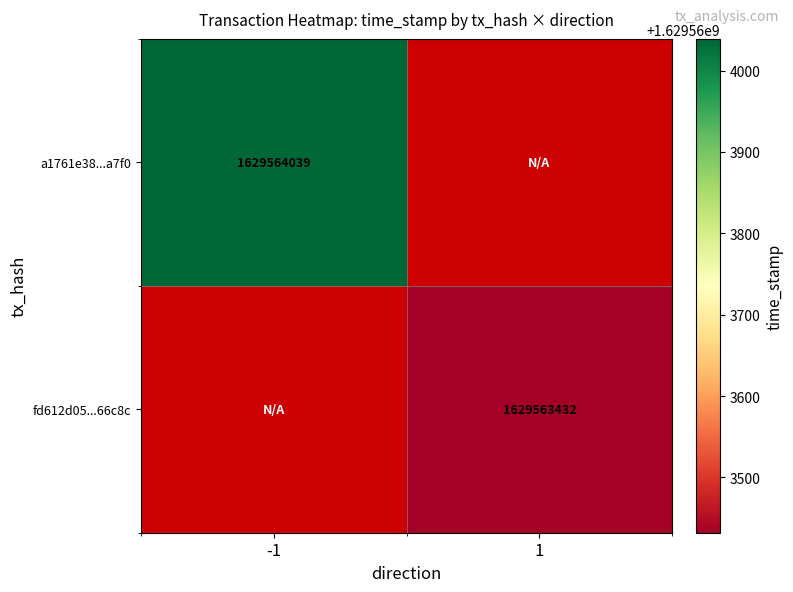

Read the a1761e38b24cf0f65e95db15c034b2801d5a7f0 value at time_stamp, to the nearest 50.

1629564050